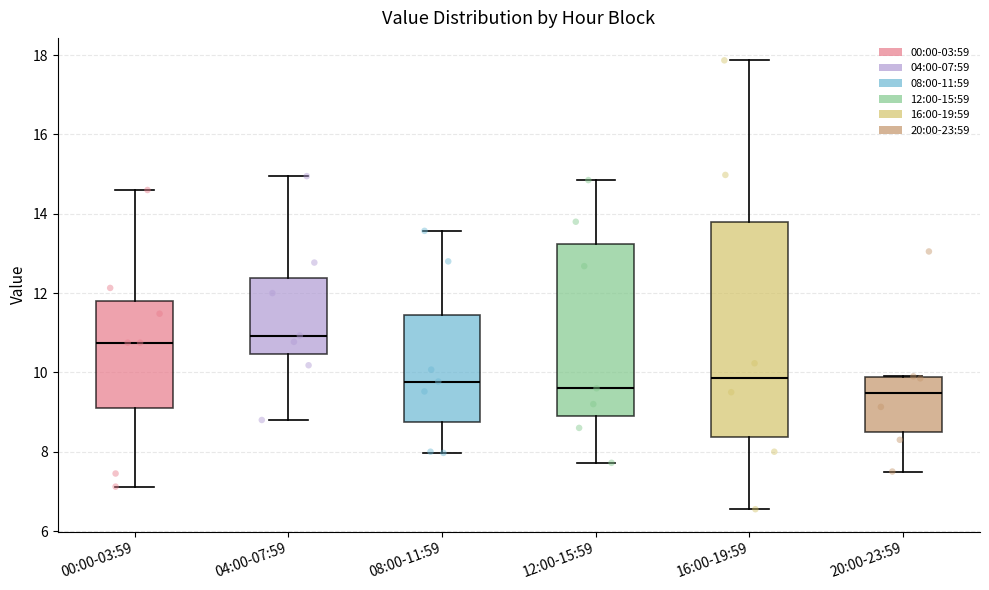

Reading left to right, read every box against the y-axis: the position of its median line, the range the box covers, and the ends of its whiskers. The values are not printed on the chart, so give them approximately, as read against the axis.

00:00-03:59: median 10.8, box 9.2 to 11.8, whiskers 7.2 to 14.6
04:00-07:59: median 11.0, box 10.4 to 12.4, whiskers 8.8 to 15.0
08:00-11:59: median 9.8, box 8.8 to 11.4, whiskers 8.0 to 13.6
12:00-15:59: median 9.6, box 9.0 to 13.2, whiskers 7.8 to 14.8
16:00-19:59: median 9.8, box 8.4 to 13.8, whiskers 6.6 to 17.8
20:00-23:59: median 9.4, box 8.6 to 9.8, whiskers 7.6 to 10.0